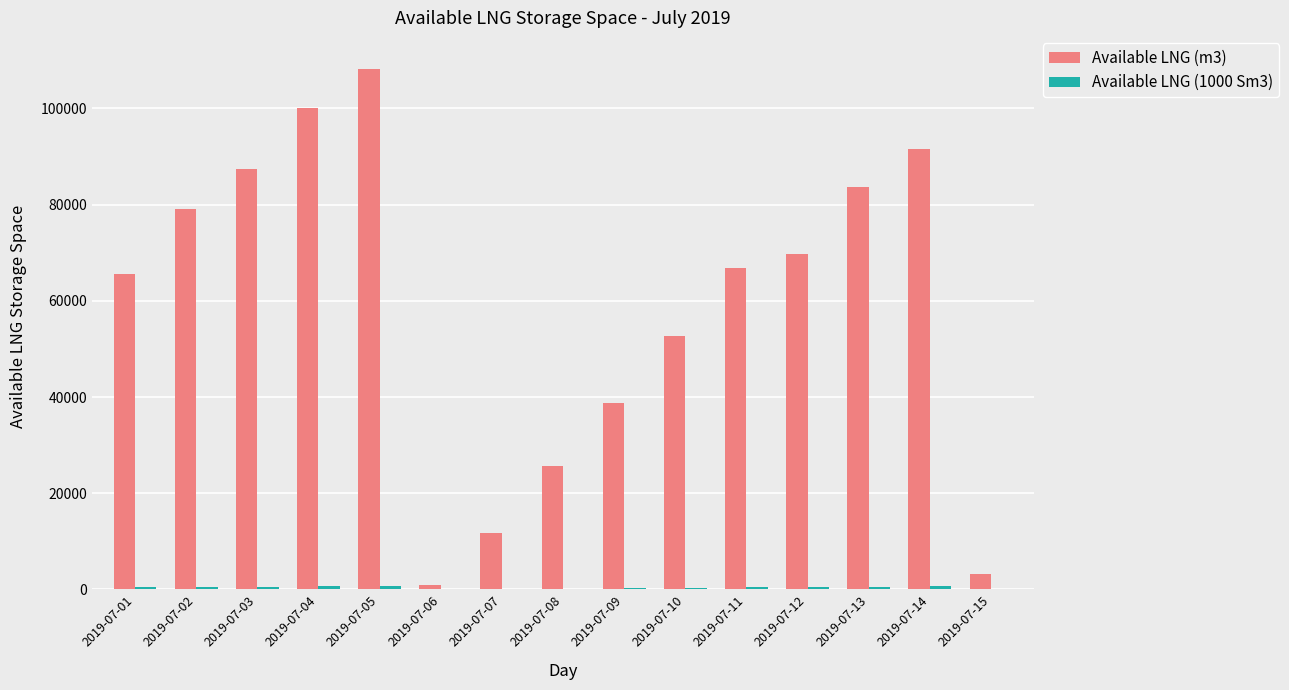

What is the total value across all series at 2019-07-09?

39014.4